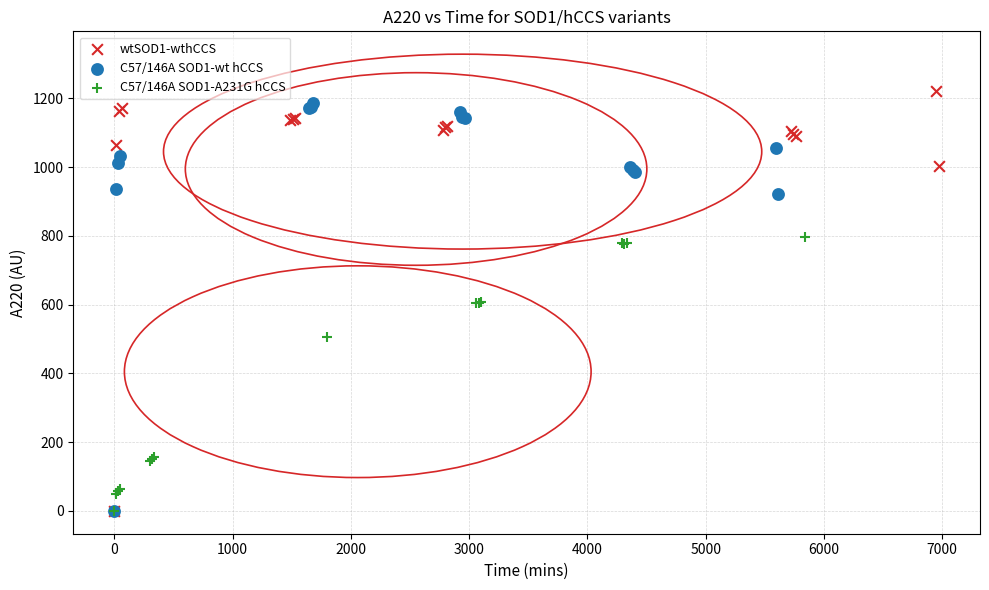

What are all the series names shown in the legend?

wtSOD1-wthCCS, C57/146A SOD1-wt hCCS, C57/146A SOD1-A231G hCCS